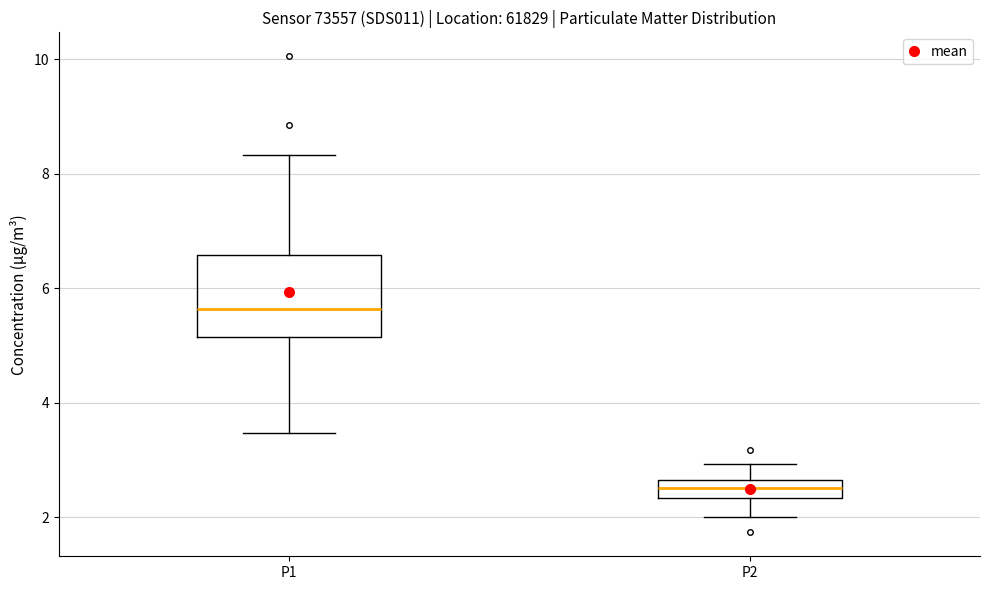

Where does the upper whisker of the box for P2 end on the y-axis? The values are not printed on the chart, so give them approximately, as read against the axis.

3.0